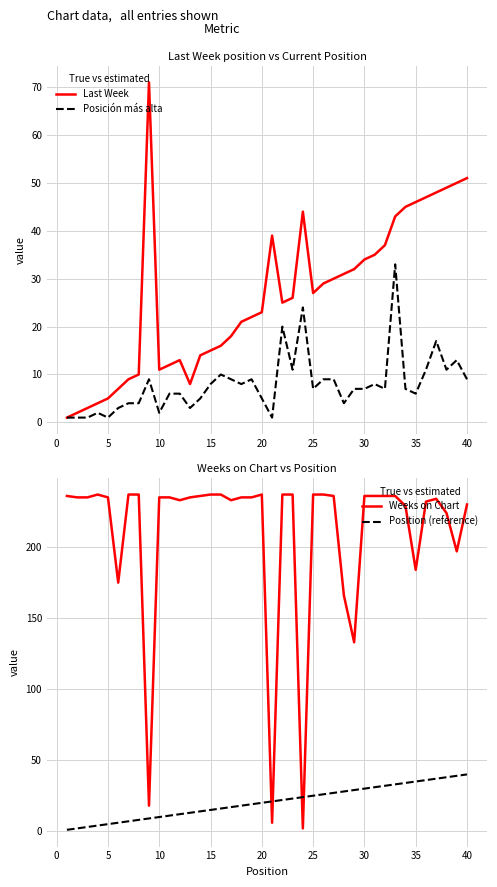

Is it true that Weeks on Chart equals 50 at 25?

False